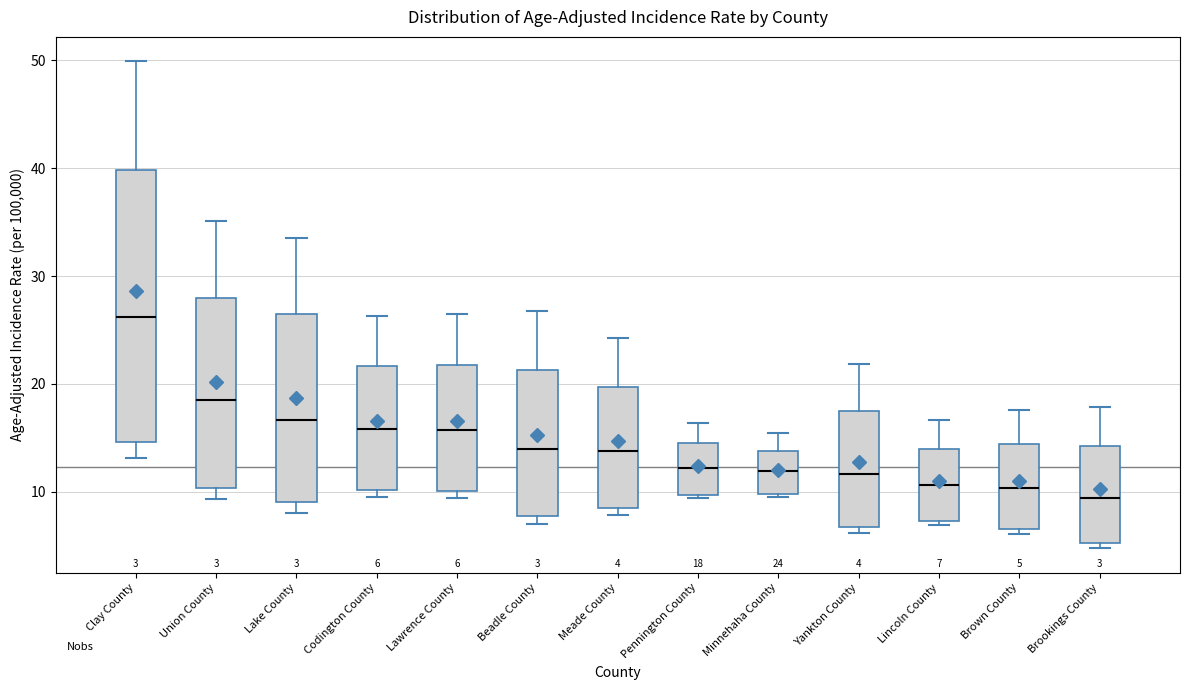

Which box's median line is the highest?

Clay County